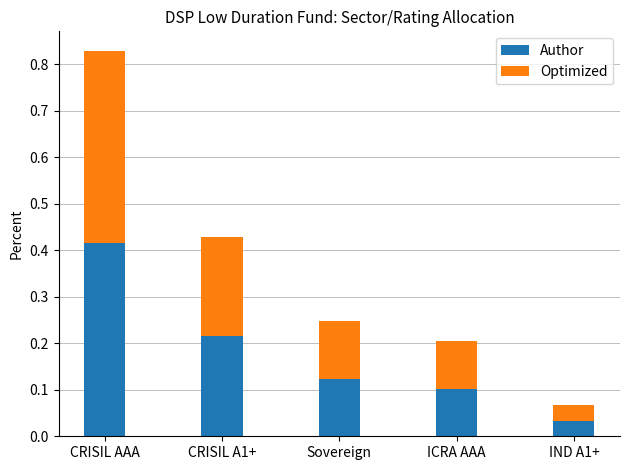

At which category is the sum across all series the highest?

CRISIL AAA